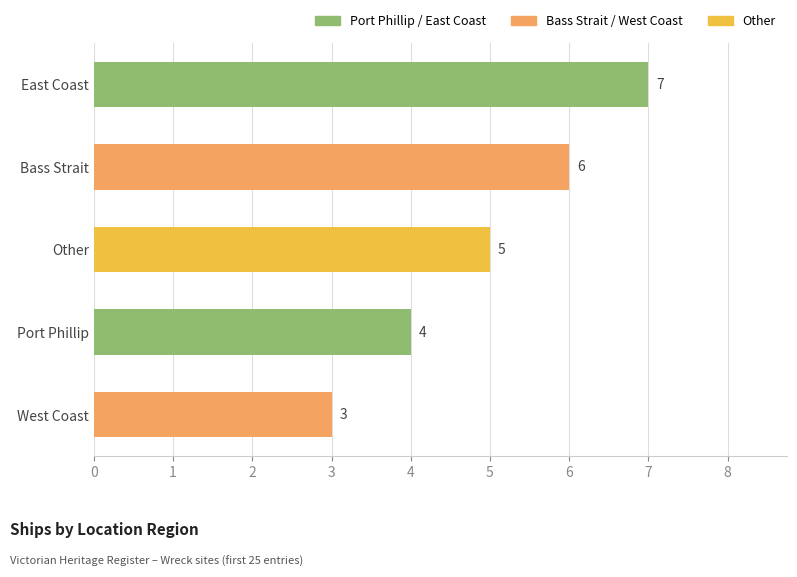

Does the chart contain stacked bars?

No